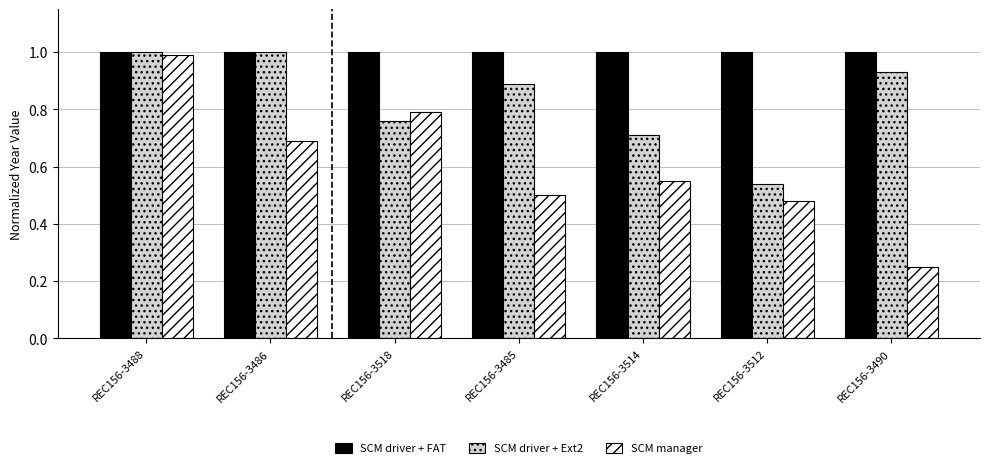

At which category does the chart reach its minimum across all series?

REC156-3490